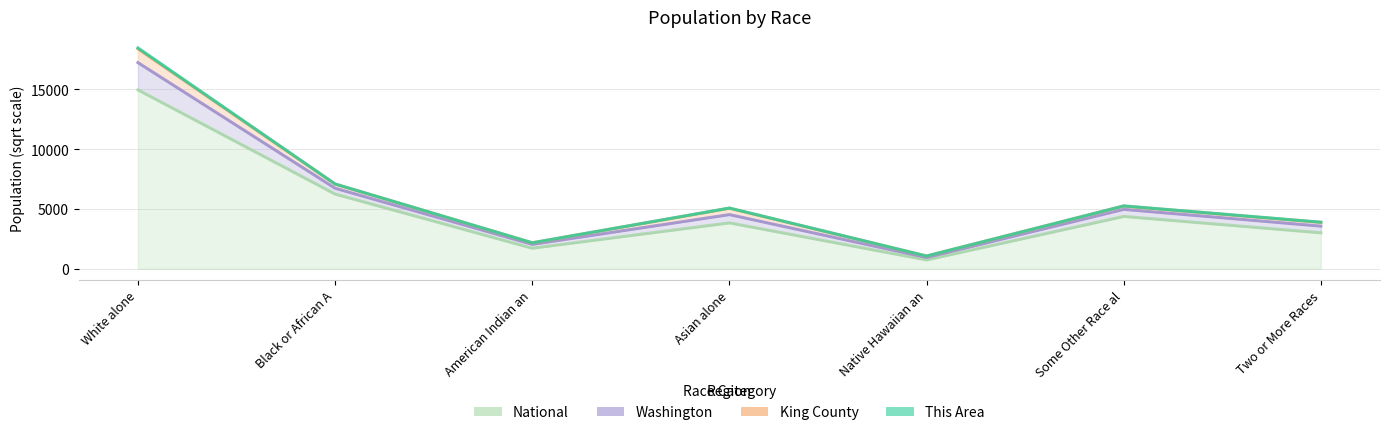

What are all the series names shown in the legend?

National, Washington, King County, This Area